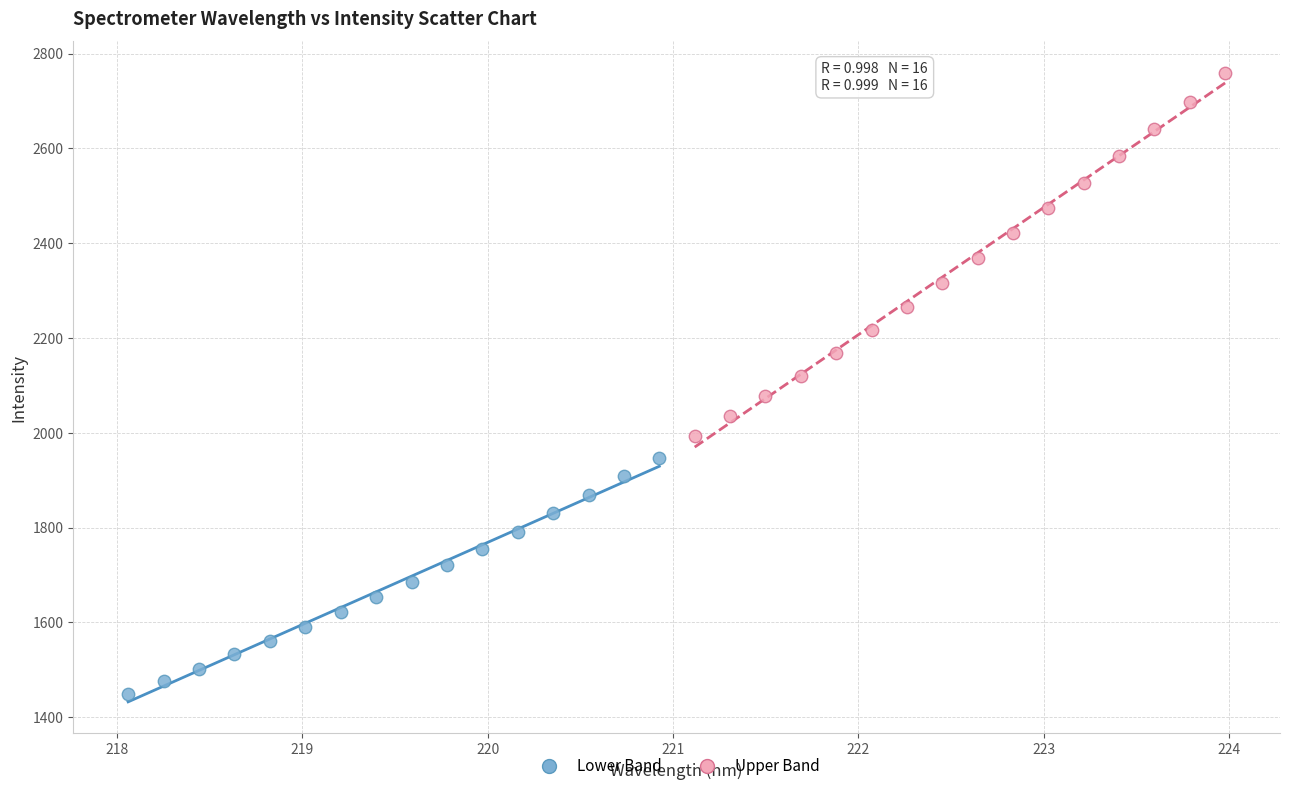

Which series has the largest Y range (max minus min)?

Upper Band